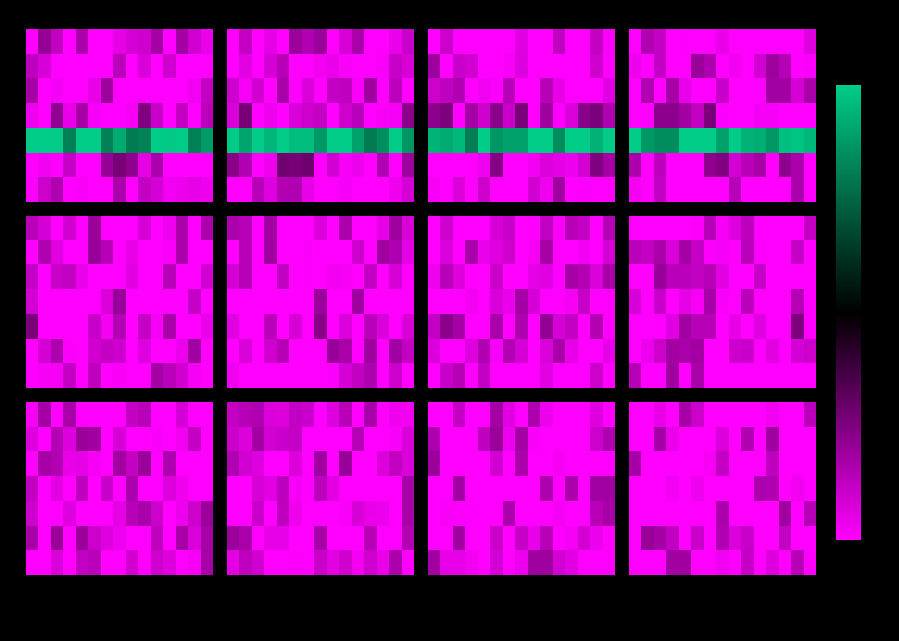

Rank the categories by row_0 value from lowest to highest.

0, 1, 3, 6, 7, 8, 9, 10, 12, 13, 11, 2, 5, 14, 4